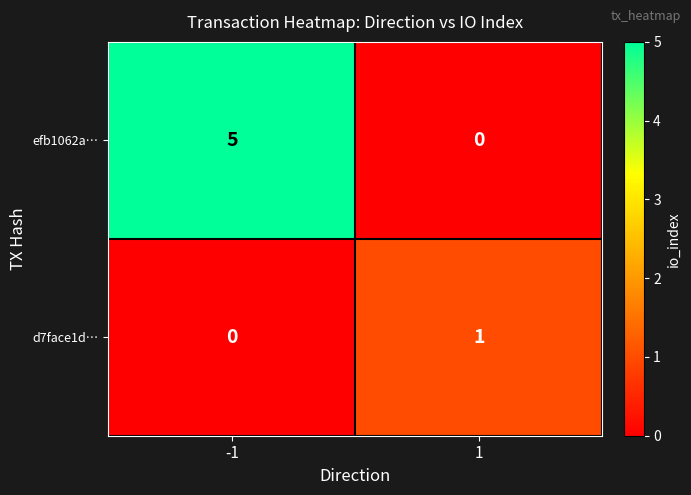

What is the greatest value displayed?

5